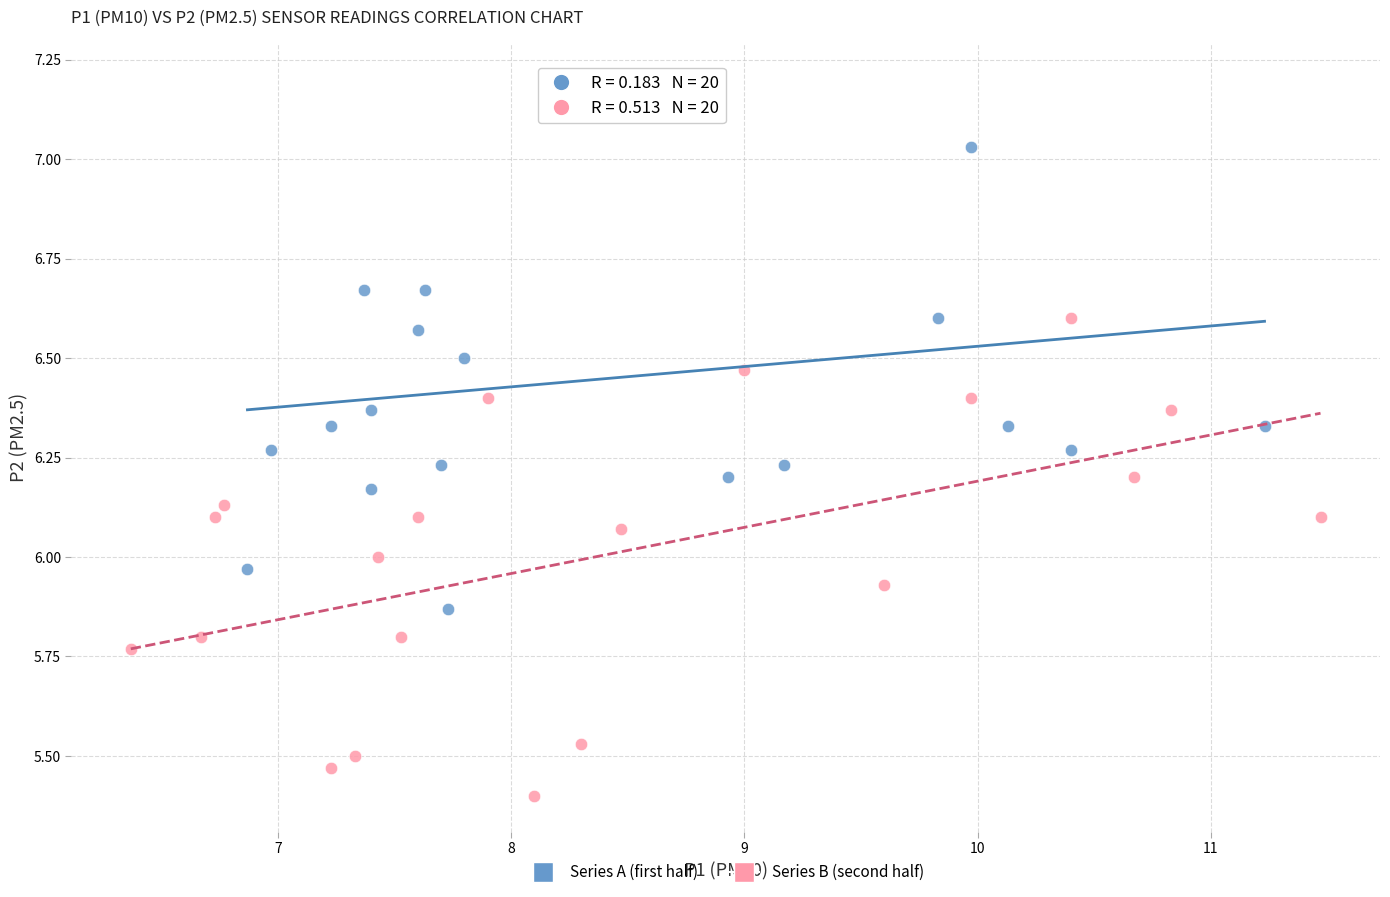

Which series reaches the minimum Y coordinate?

Series B (second half)